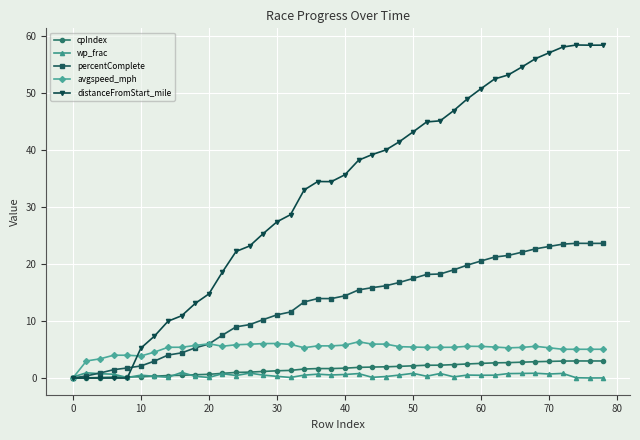

What is the value of the percentComplete point at the 38th from the left?

23.6